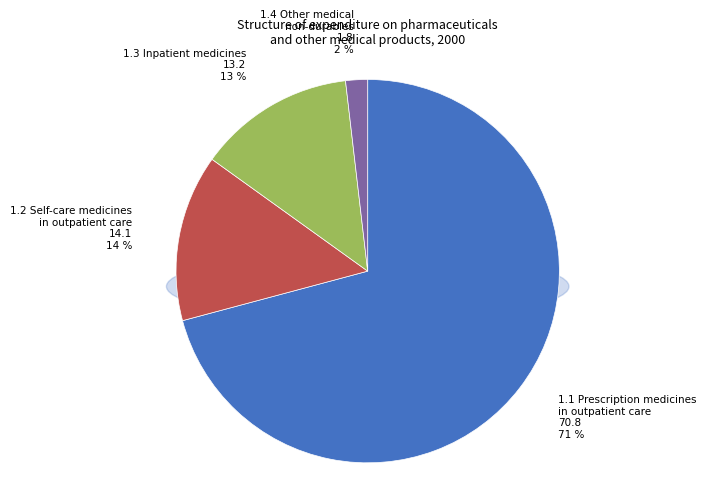

Which slice is the largest?

1.1 Prescription medicines
in outpatient care